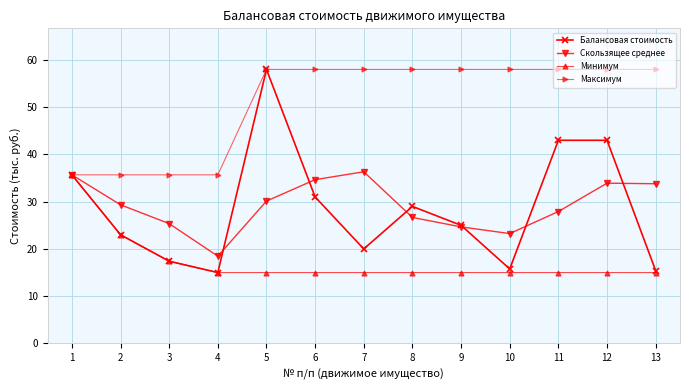

Where is the first local minimum for Скользящее среднее?

4